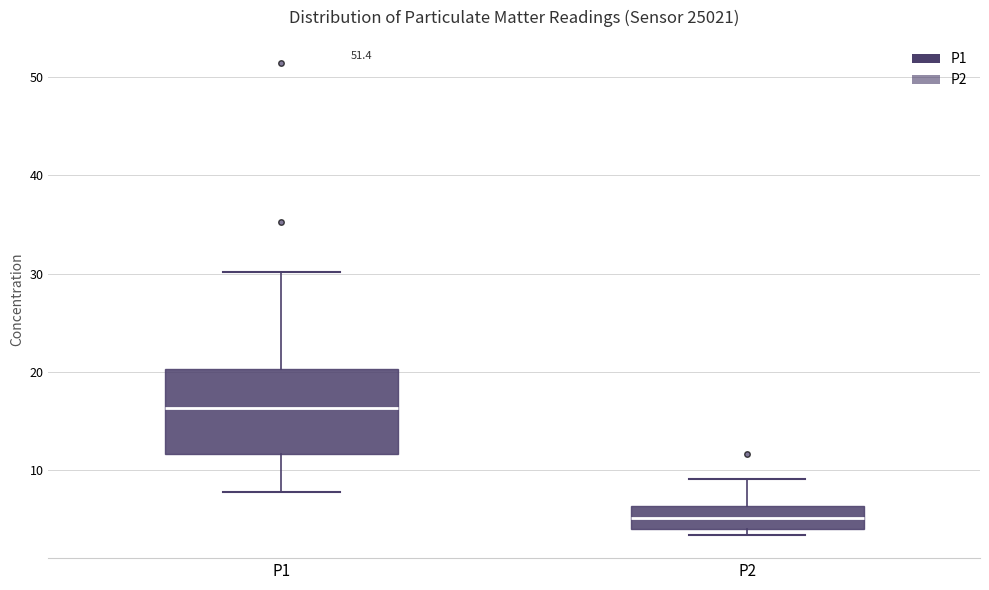

Which box's median line is the lowest?

P2